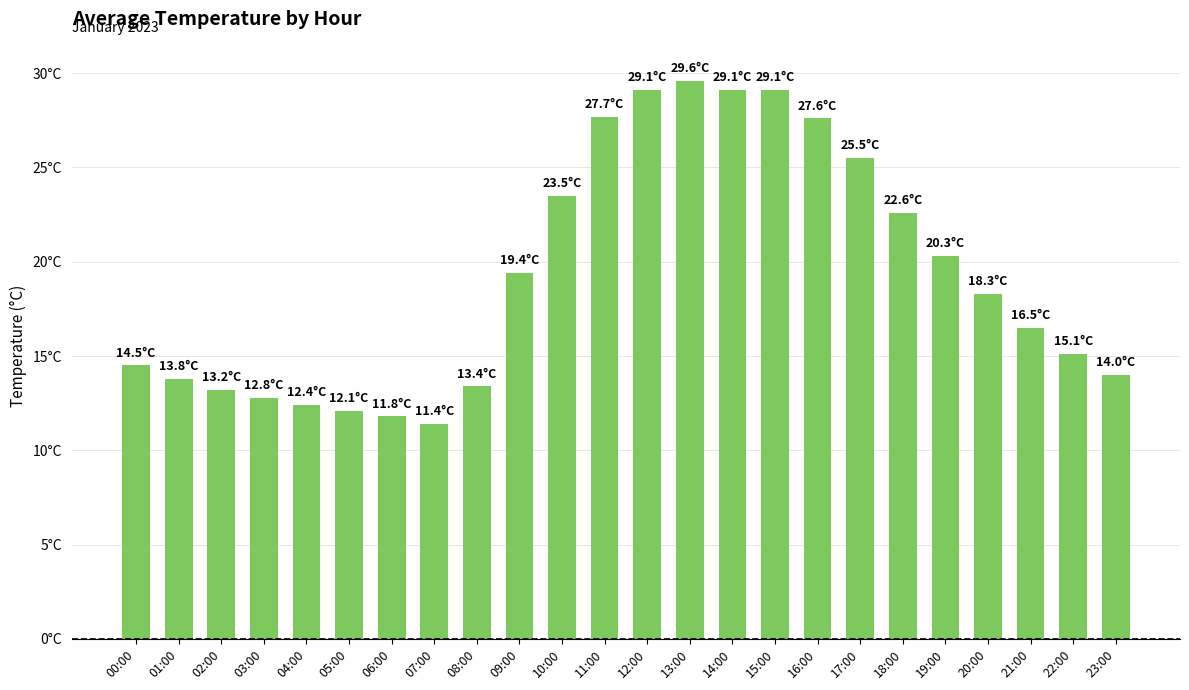

Rank the categories by value from highest to lowest.

13:00, 12:00, 14:00, 15:00, 11:00, 16:00, 17:00, 10:00, 18:00, 19:00, 09:00, 20:00, 21:00, 22:00, 00:00, 23:00, 01:00, 08:00, 02:00, 03:00, 04:00, 05:00, 06:00, 07:00